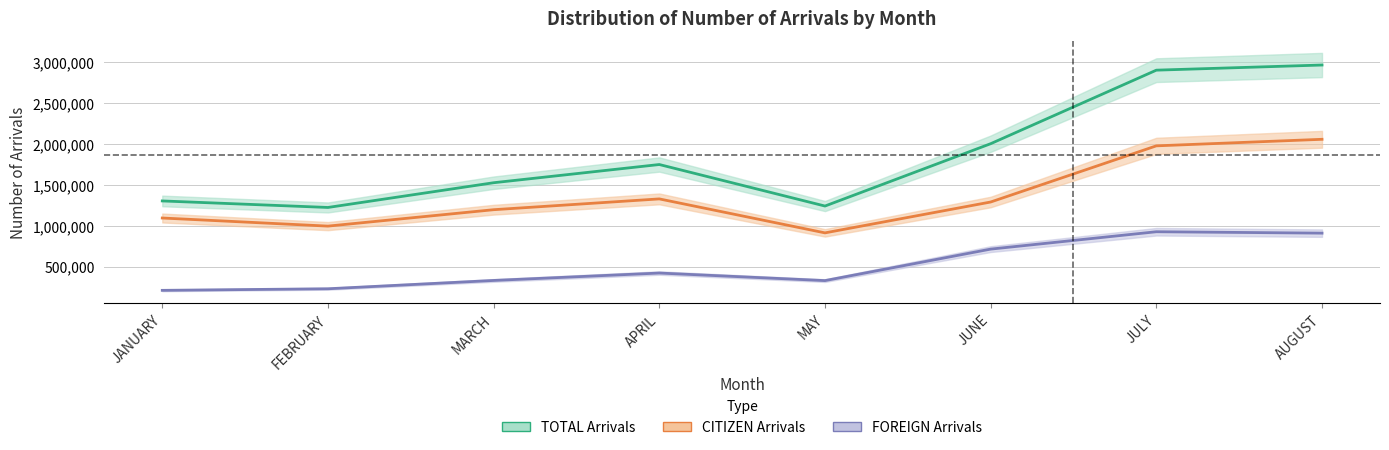

True or false: CITIZEN Arrivals and TOTAL Arrivals intersect in this chart.

False